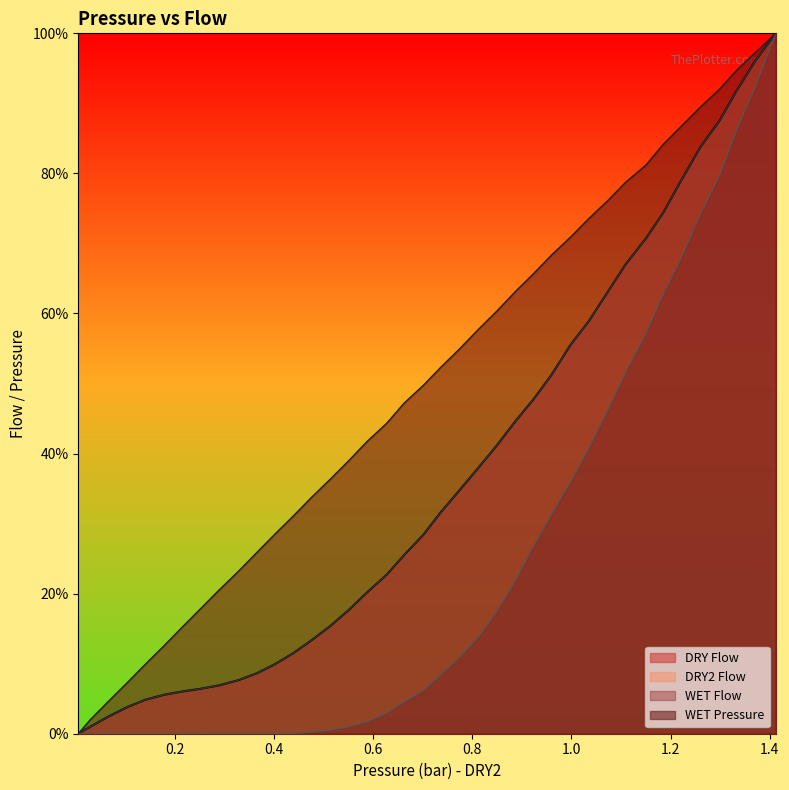

What is the greatest value displayed?

100.0